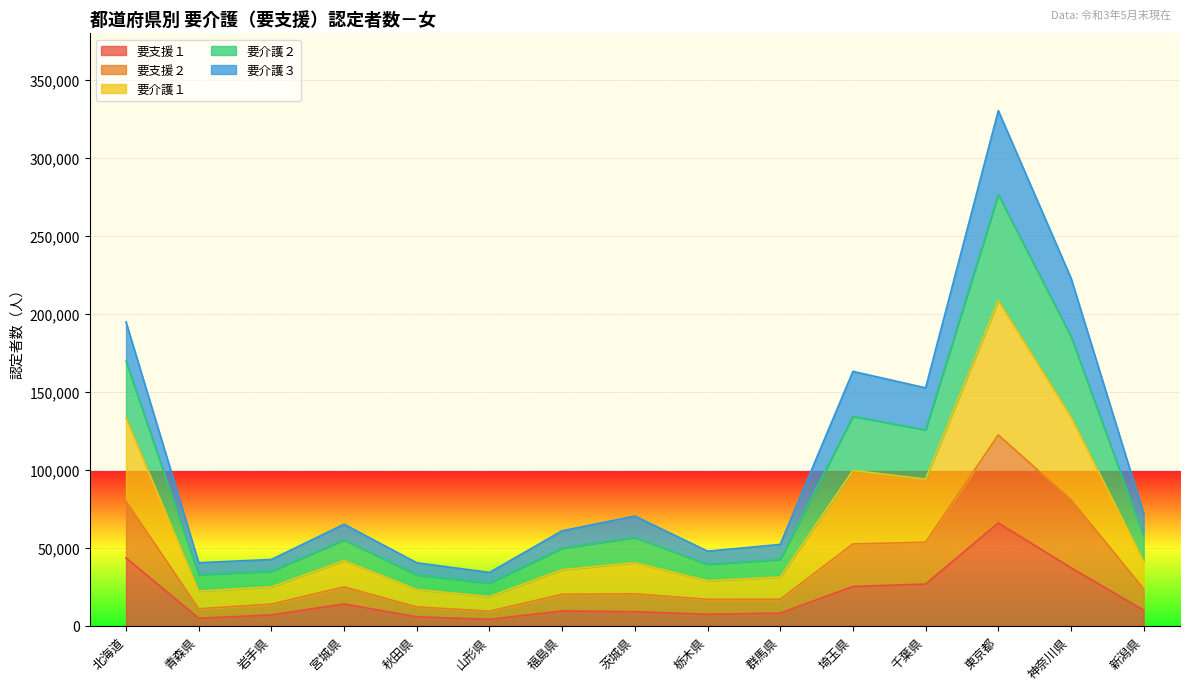

How many data points in 要支援１ are less than 9478?

7